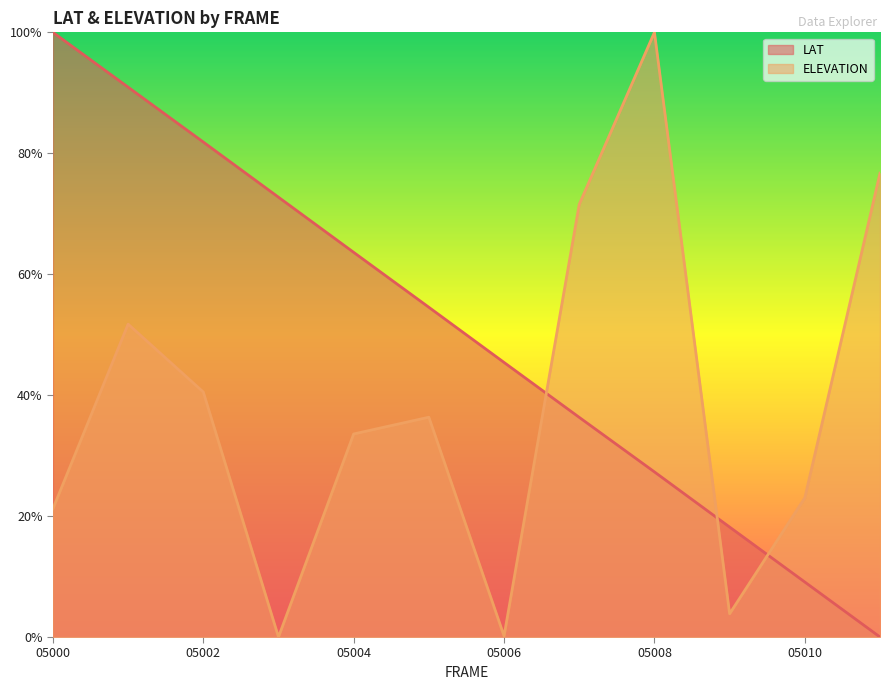

What is the sum of the LAT values at 2012031405001 and 2012031405005?

1.5